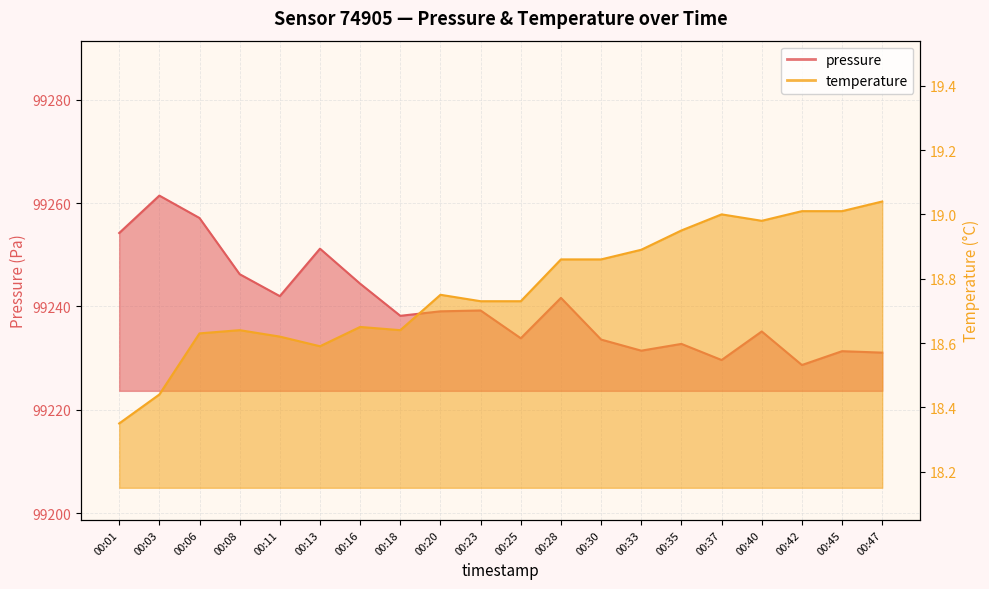

How many lines are shown in the chart?

2